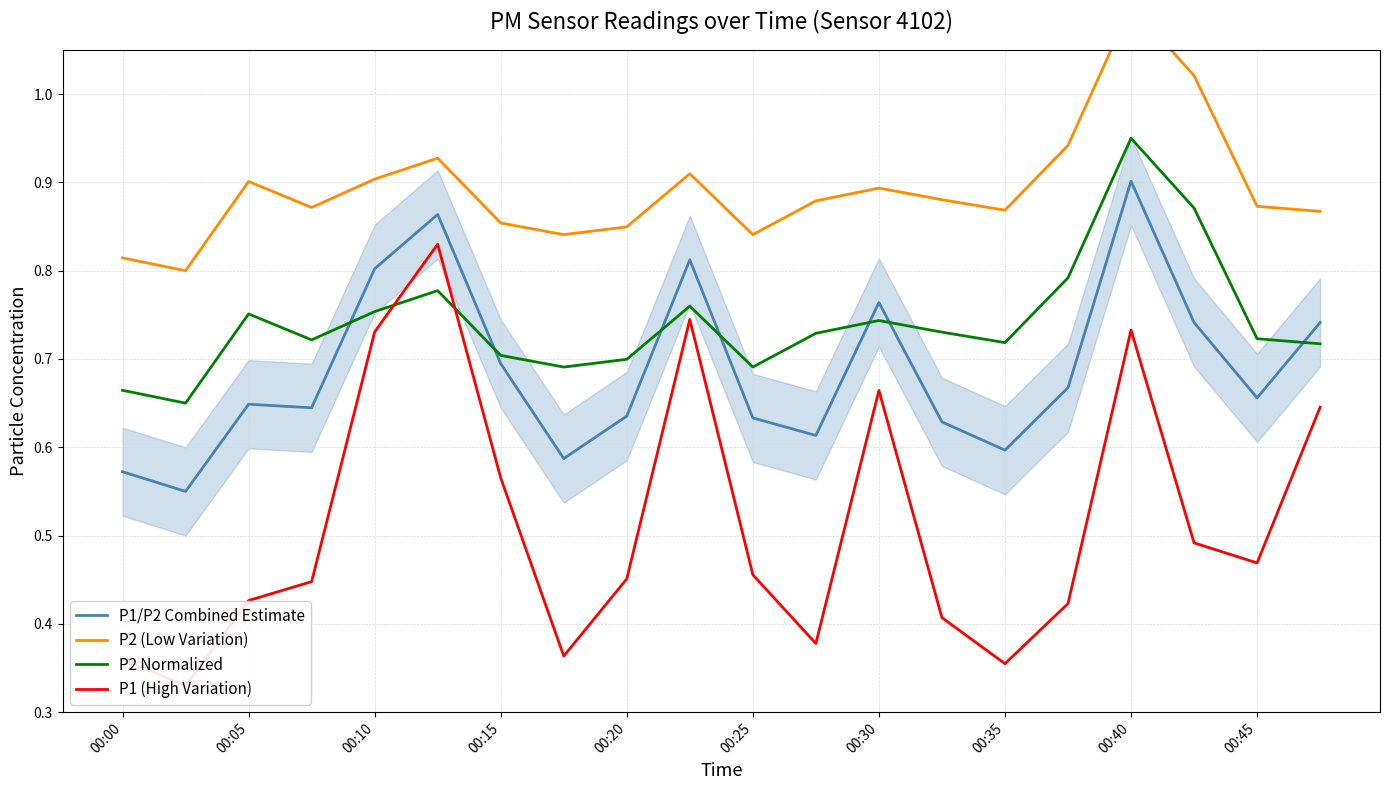

How many times do P1/P2 Combined Estimate and P2 Normalized cross each other?

7